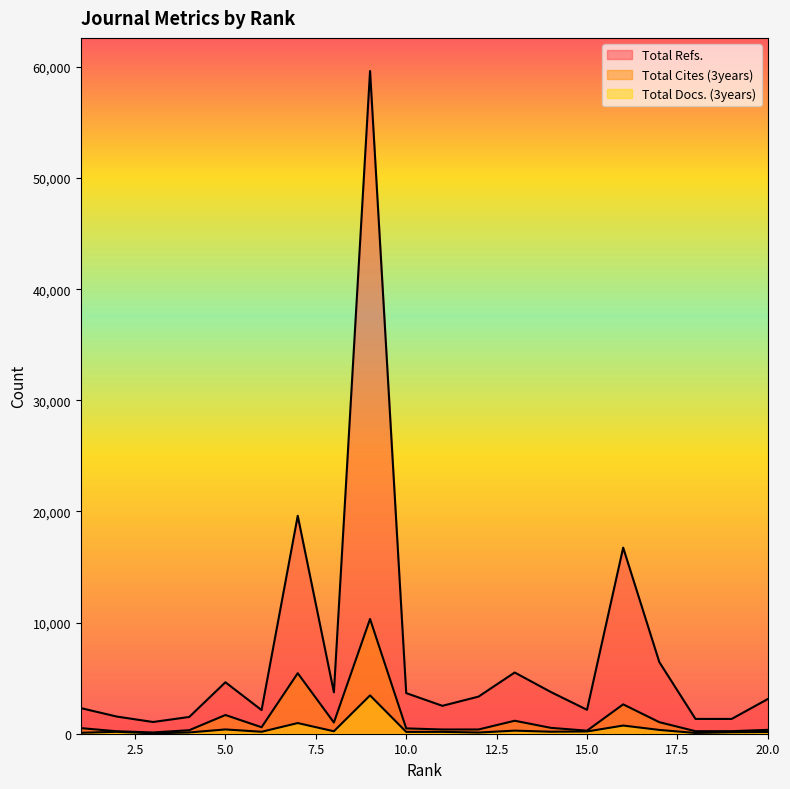

Which has a higher value, 18 or 13?

13